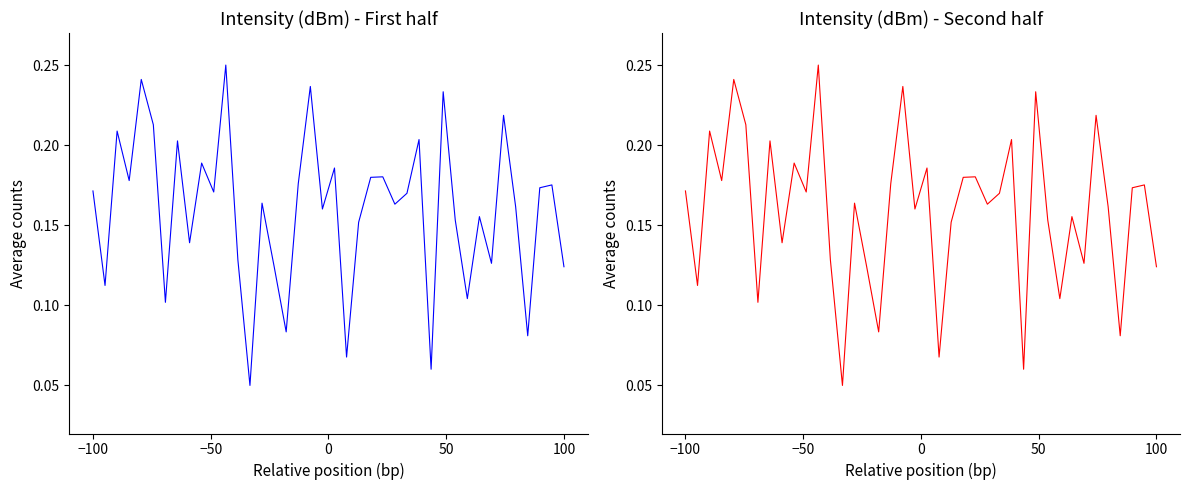

At which category does the chart reach its peak across all series?

11